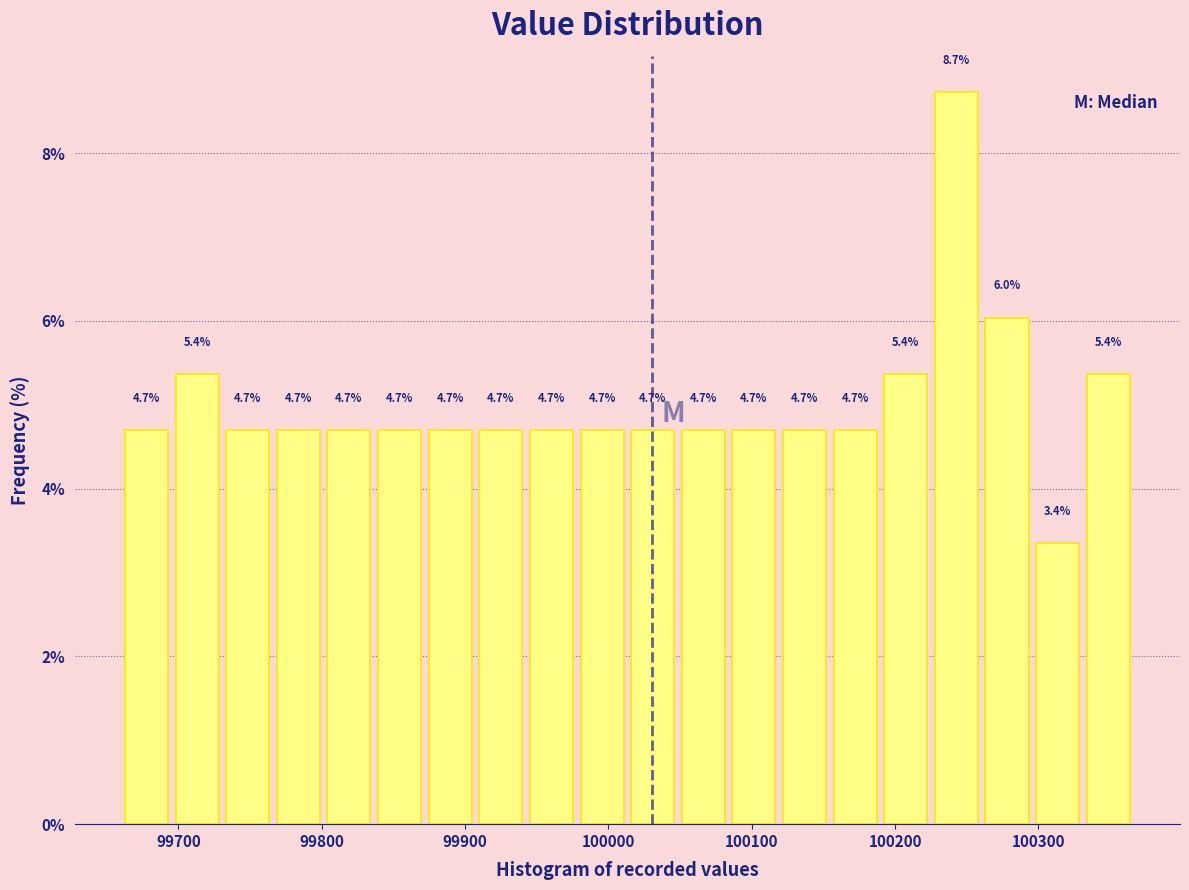

Around what value on the x-axis is the tallest bar? Give the approximate position of its centre, as read against the axis.

100240